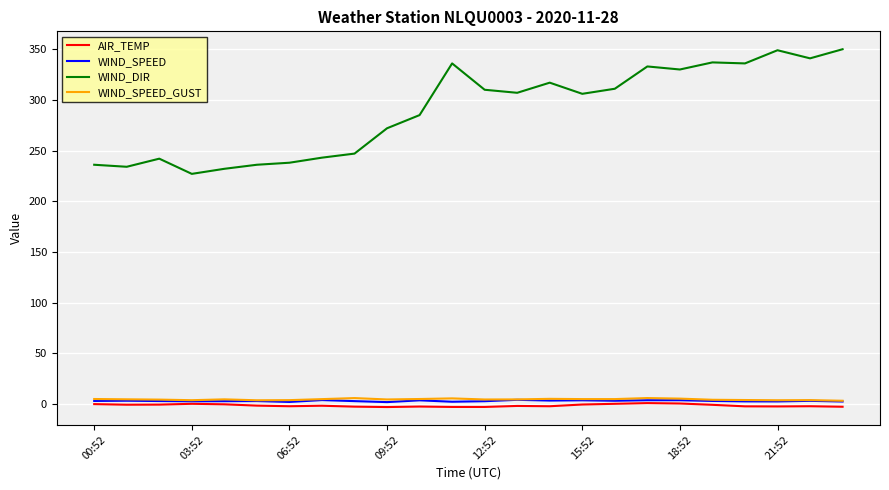

True or false: WIND_DIR and WIND_SPEED intersect in this chart.

False